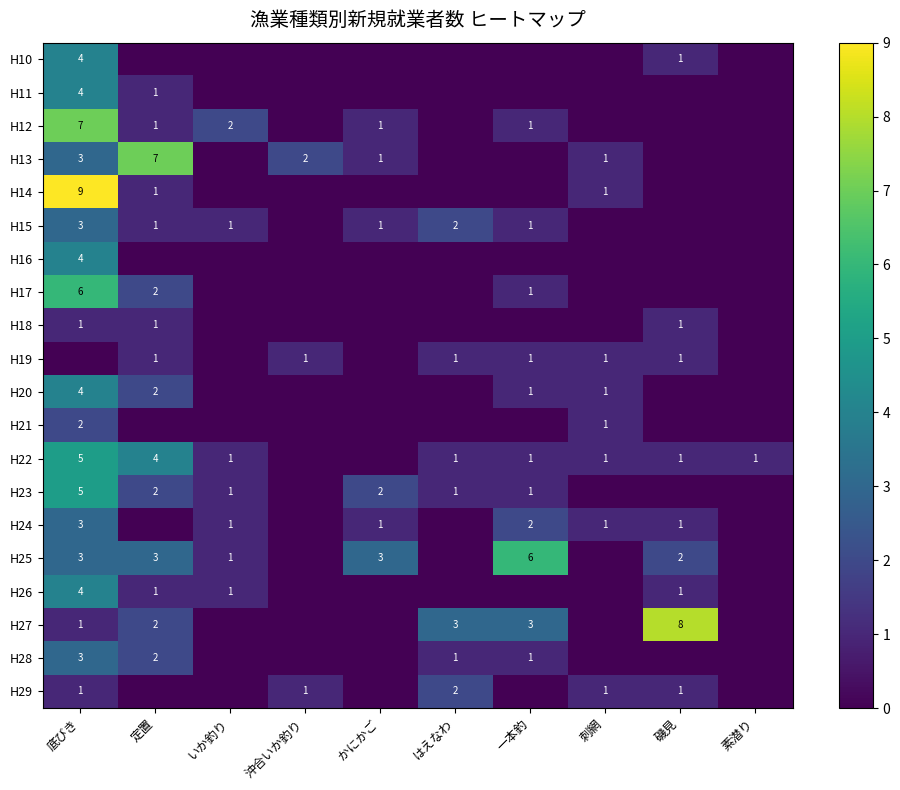

The value of H14 at 刺網 is 1. True or false?

True